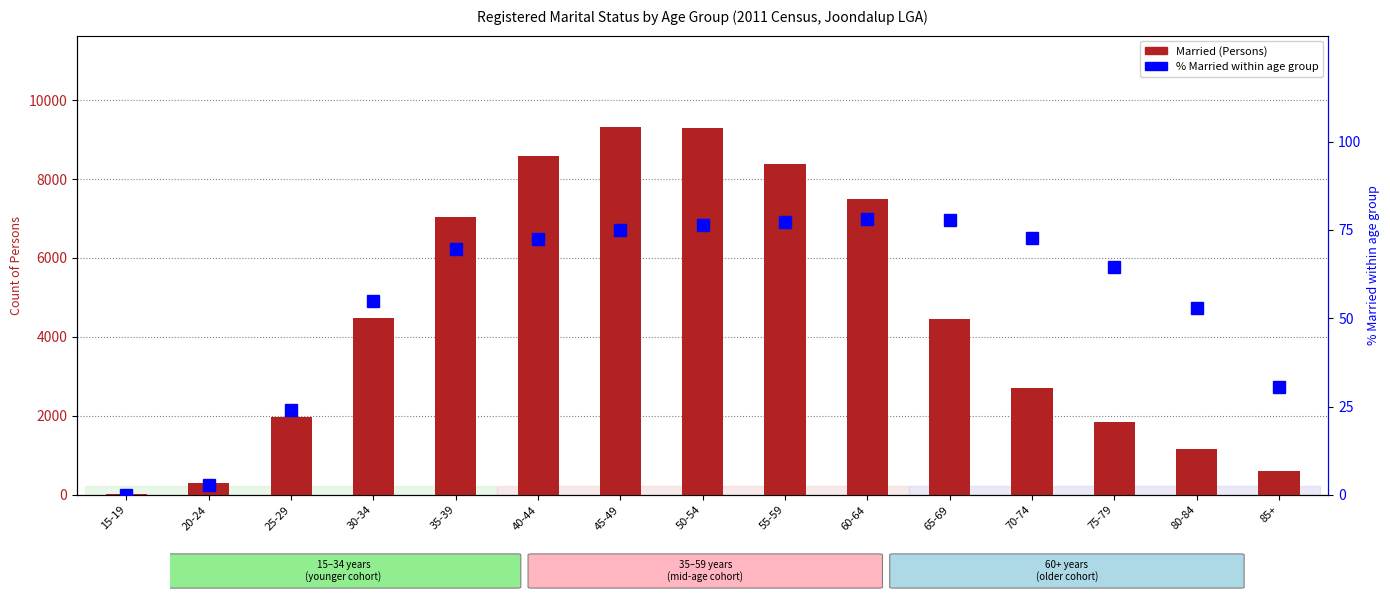

What is the difference between the maximum and minimum values in the % Married within age group series?

78.1